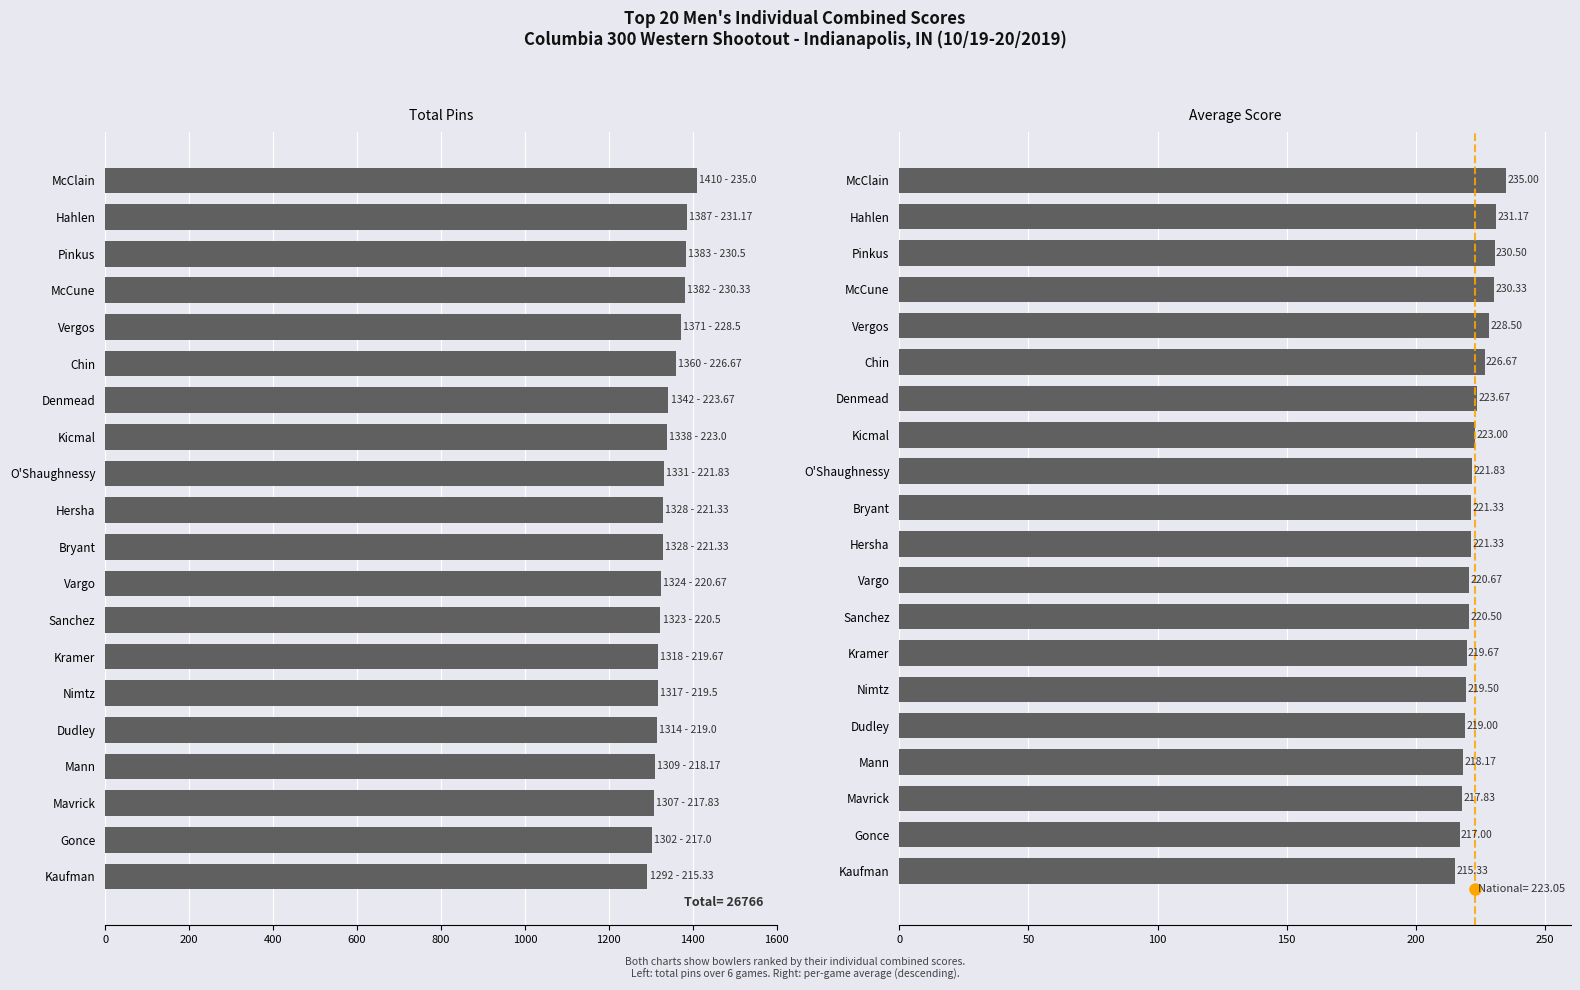

What is the greatest value displayed?

1410.0